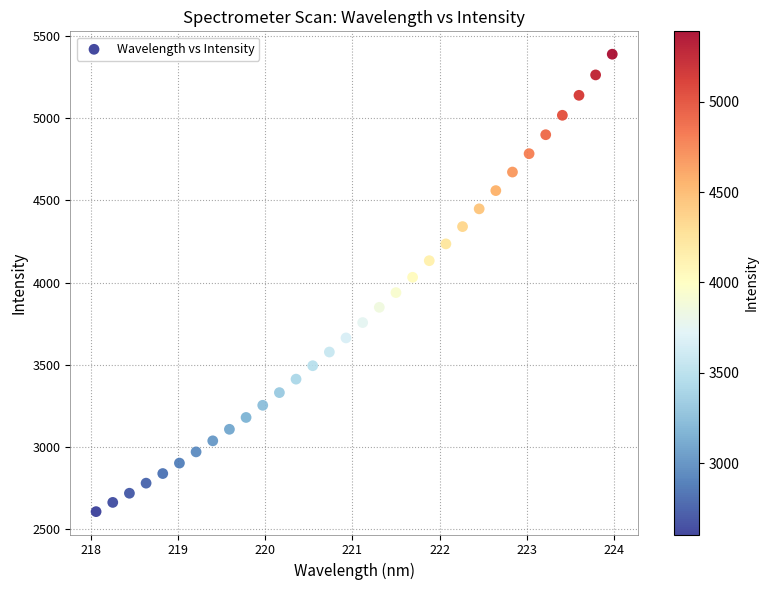

What is the range of Y values (max minus min)?

2785.1